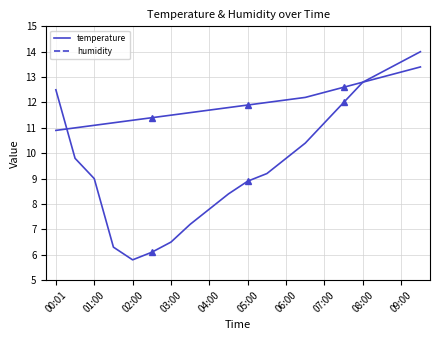

Reading right to left, transcribe all the data shown in this chart.

temperature: 13.4	13.2	13.0	12.8	12.6	12.4	12.2	12.1	12.0	11.9	11.8	11.7	11.6	11.5	11.4	11.3	11.2	11.1	11.0	10.9
humidity: 14.0	13.6	13.2	12.8	12.0	11.2	10.4	9.8	9.2	8.9	8.4	7.8	7.2	6.5	6.1	5.8	6.3	9.0	9.8	12.5